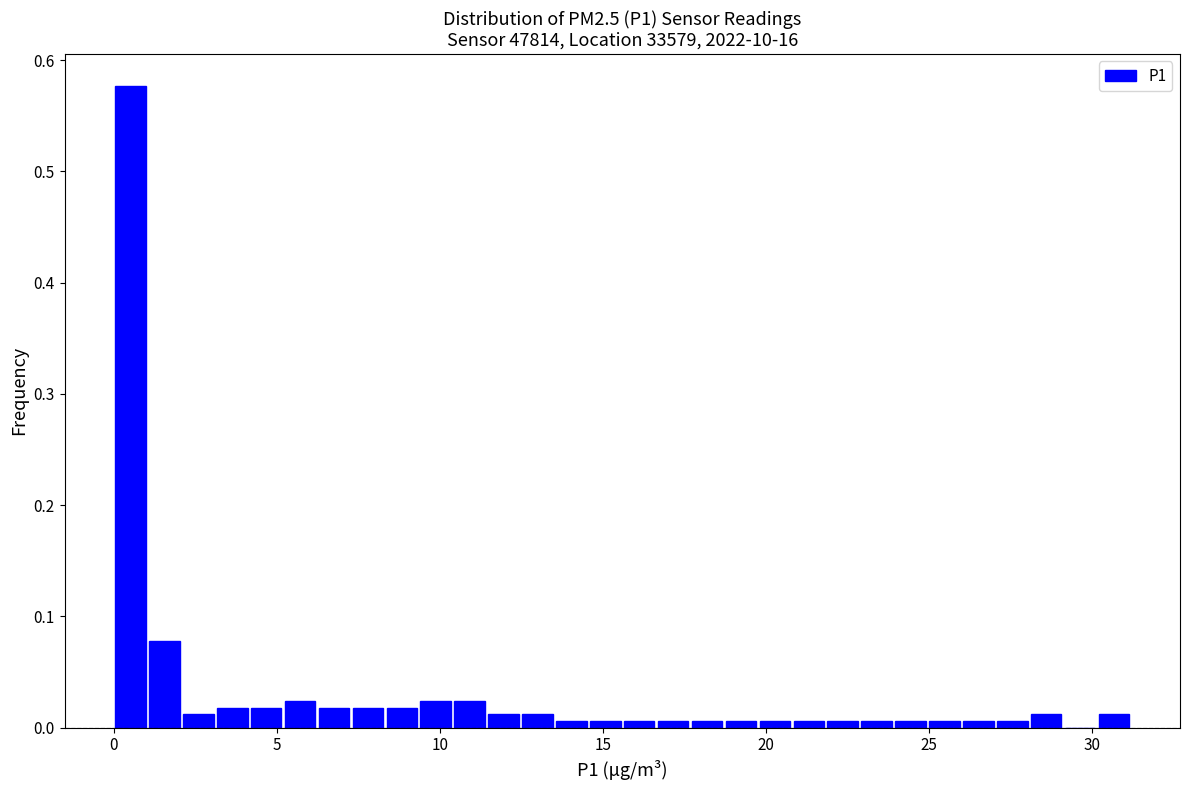

Read against the x-axis, roughly where is the centre of the tallest bar?

0.5